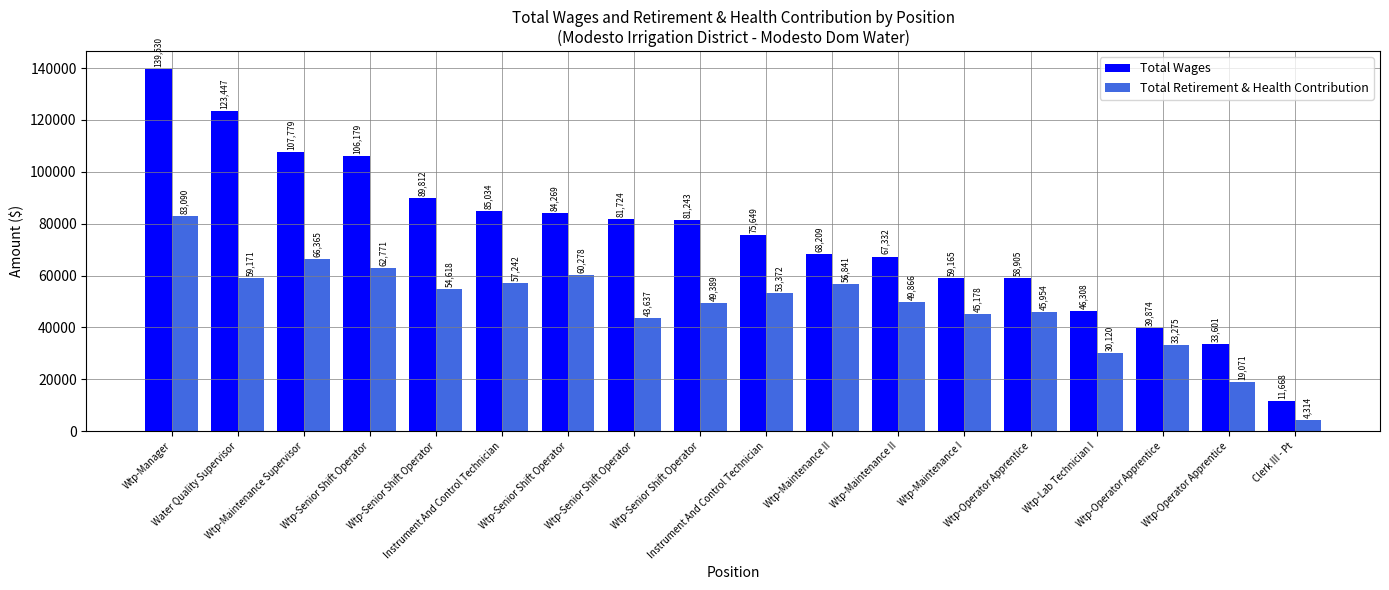

List the labels in order of Total Wages value, smallest first.

Clerk III - Pt, Wtp-Operator Apprentice, Wtp-Operator Apprentice, Wtp-Lab Technician I, Wtp-Operator Apprentice, Wtp-Maintenance I, Wtp-Maintenance II, Wtp-Maintenance II, Instrument And Control Technician, Wtp-Senior Shift Operator, Wtp-Senior Shift Operator, Wtp-Senior Shift Operator, Instrument And Control Technician, Wtp-Senior Shift Operator, Wtp-Senior Shift Operator, Wtp-Maintenance Supervisor, Water Quality Supervisor, Wtp-Manager